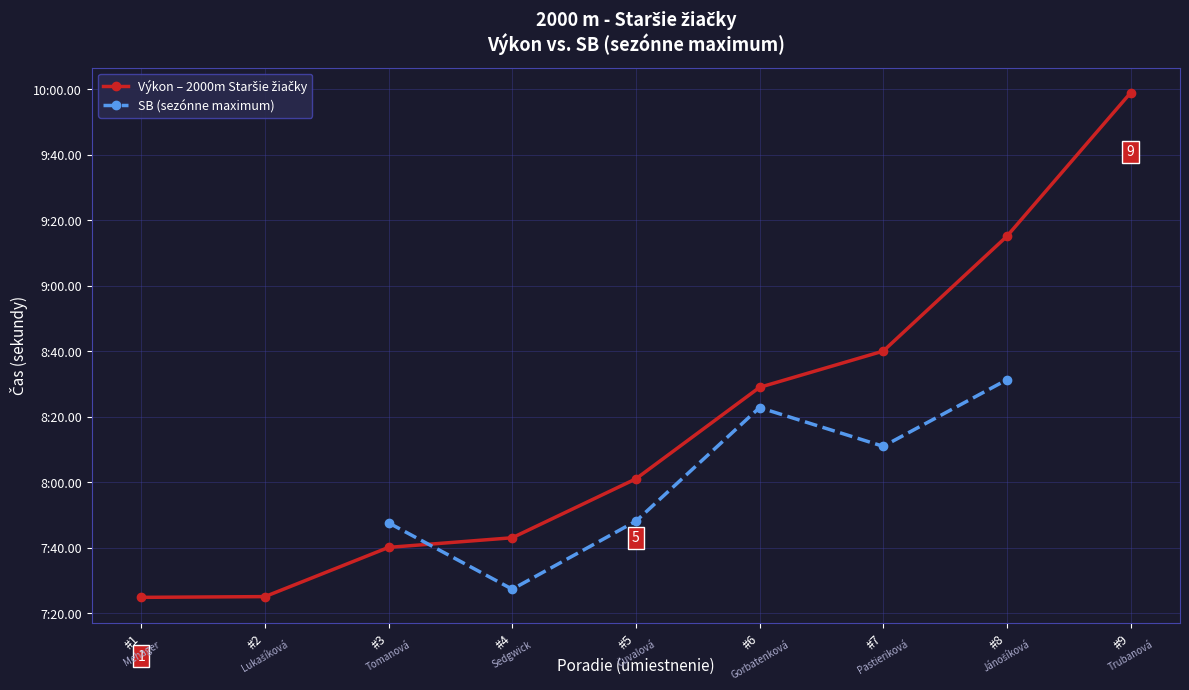

Which series has the widest spread of values?

Výkon – 2000m Staršie žiačky